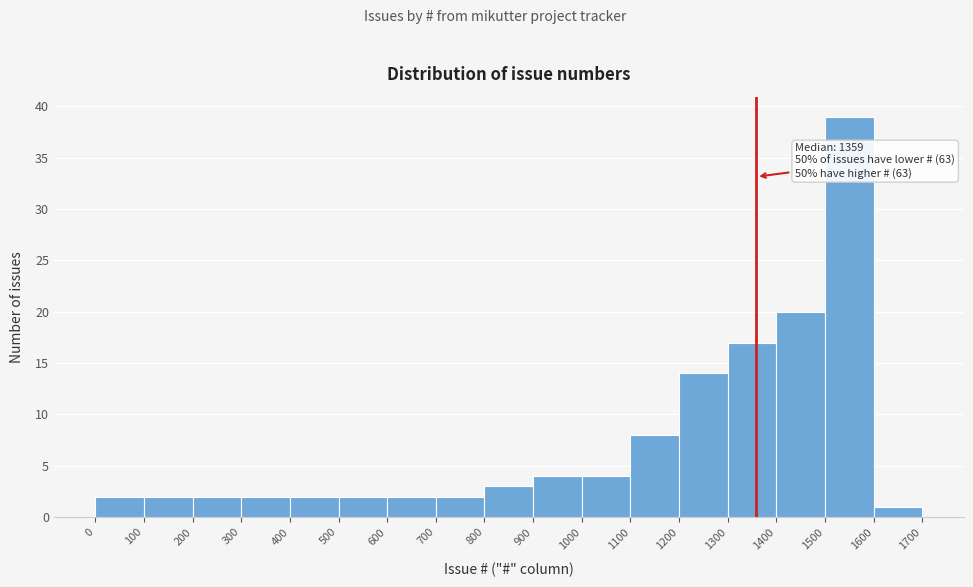

Which range on the x-axis has the tallest bar?

1500 to 1600